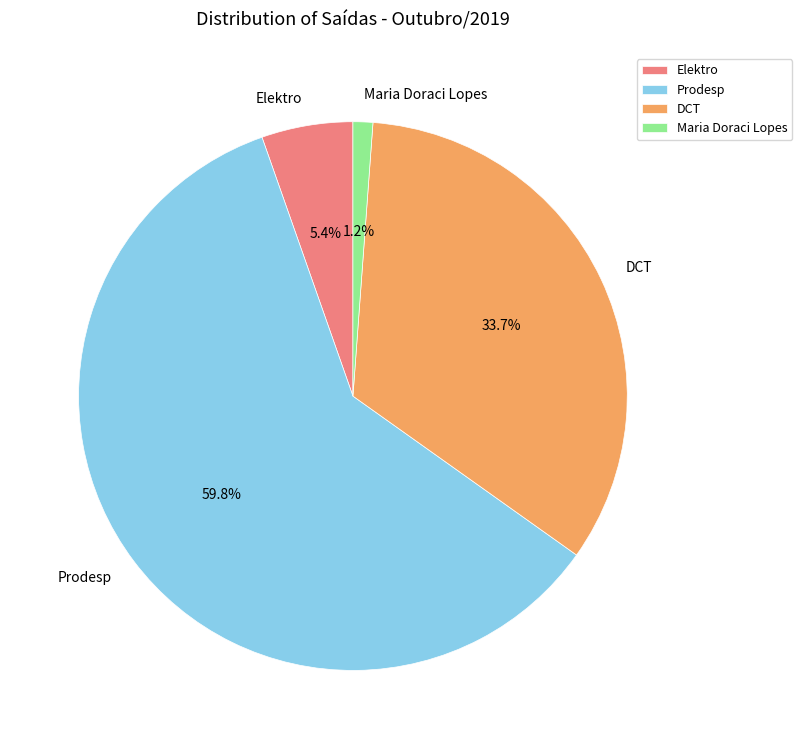

To the nearest percent, what percentage of the pie is Prodesp?

60%